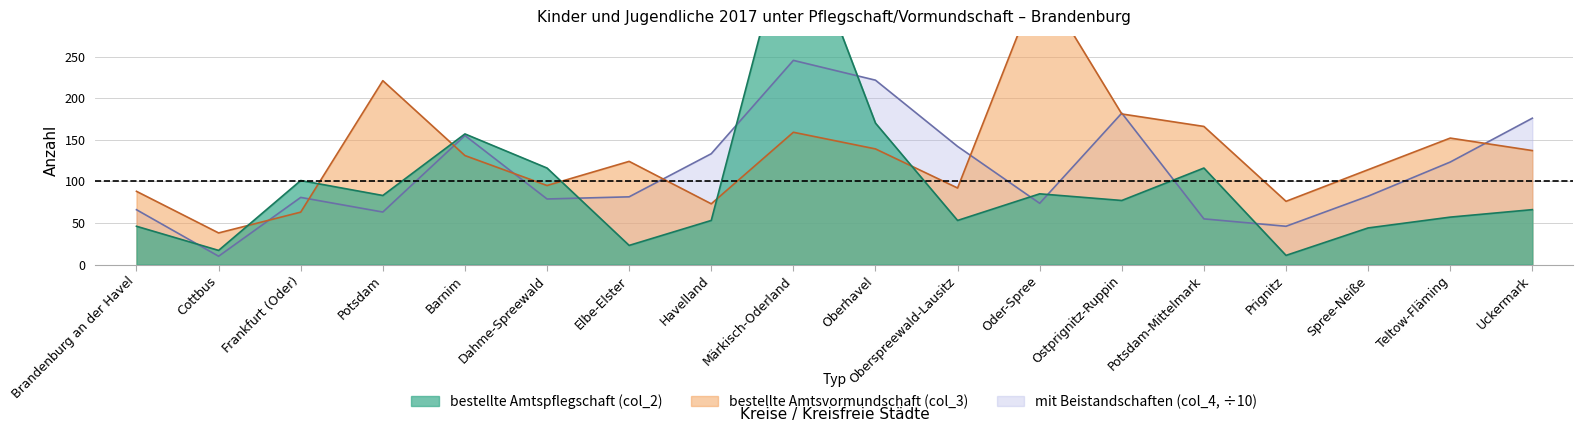

What is the difference between the bestellte Amtsvormundschaft (col_3) values at Brandenburg an der Havel and Cottbus?

50.0